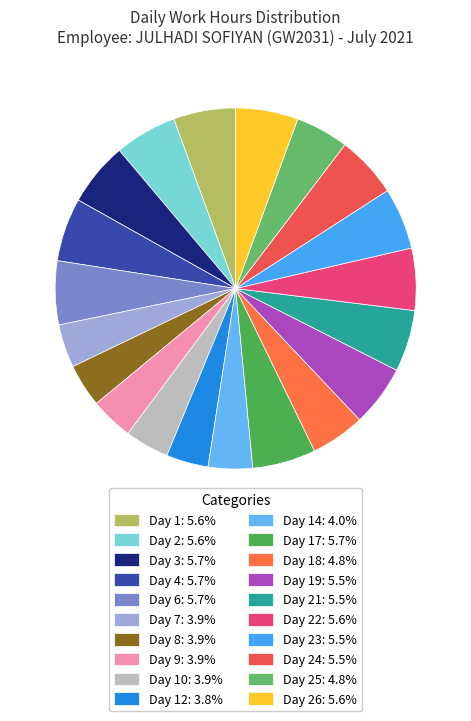

Count the number of slices in the pie.

20